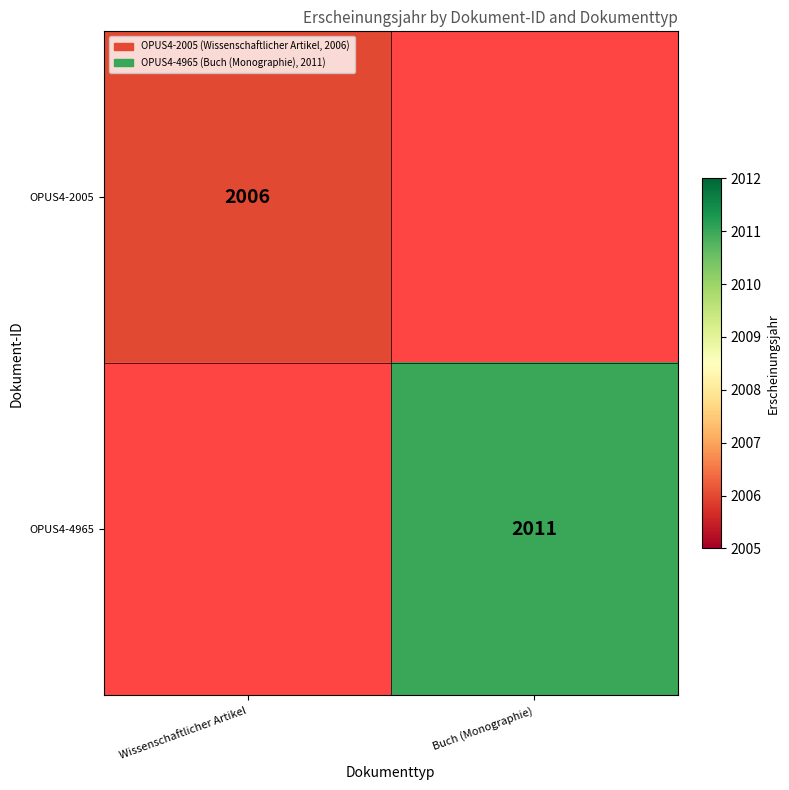

The value of OPUS4-4965 at Buch (Monographie) is 2011. True or false?

True